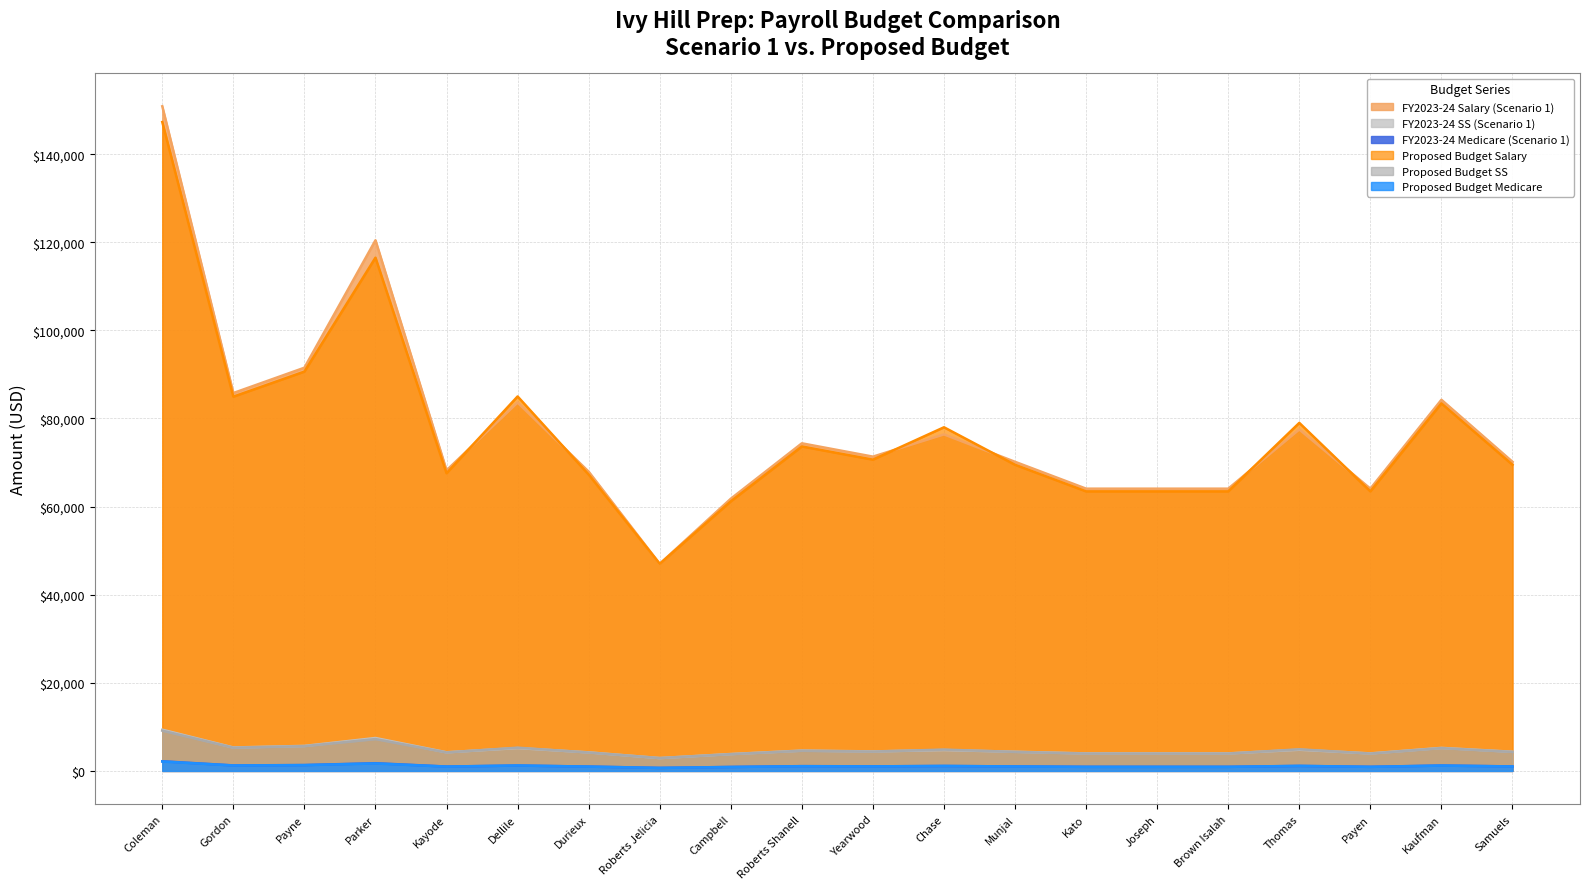

What is the minimum value for FY2023-24 SS (Scenario 1)?

2914.0